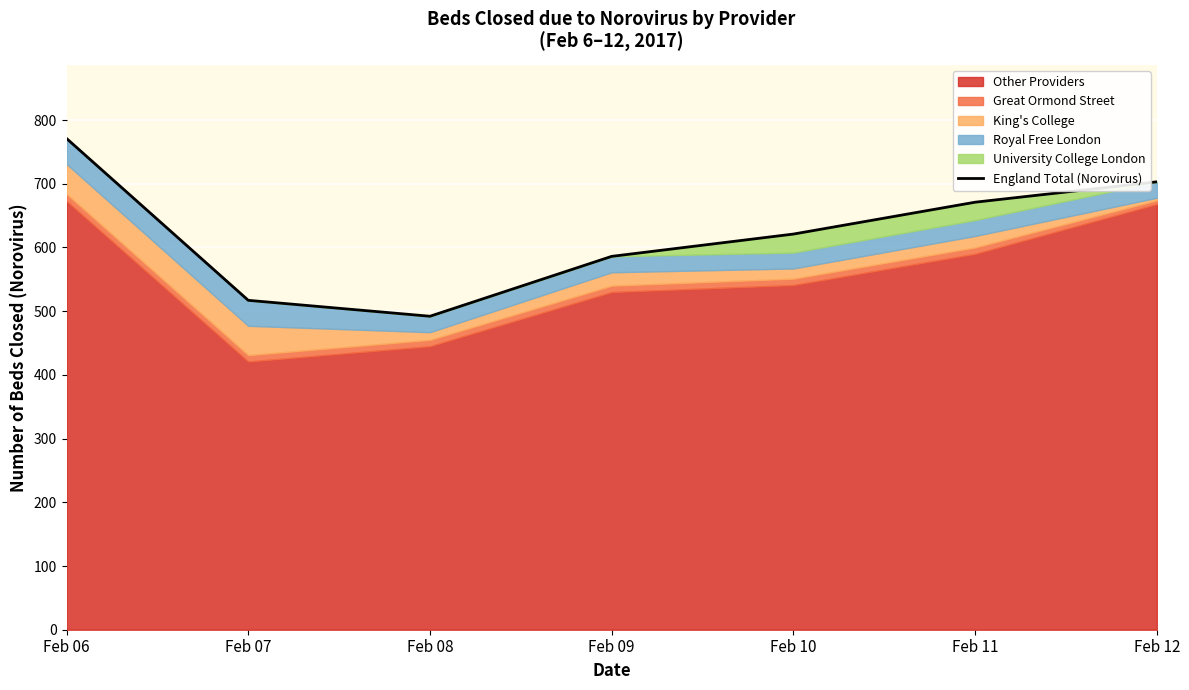

Read the value at Feb 12, to the nearest 5.

705